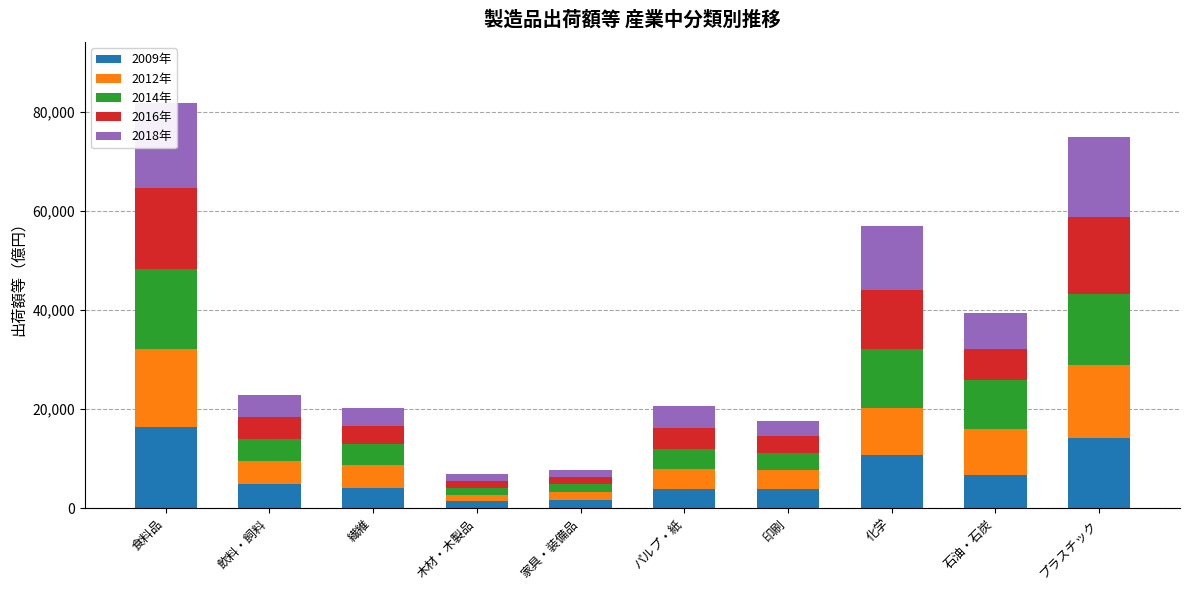

Is it true that 2012年 equals 3744 at 印刷?

True